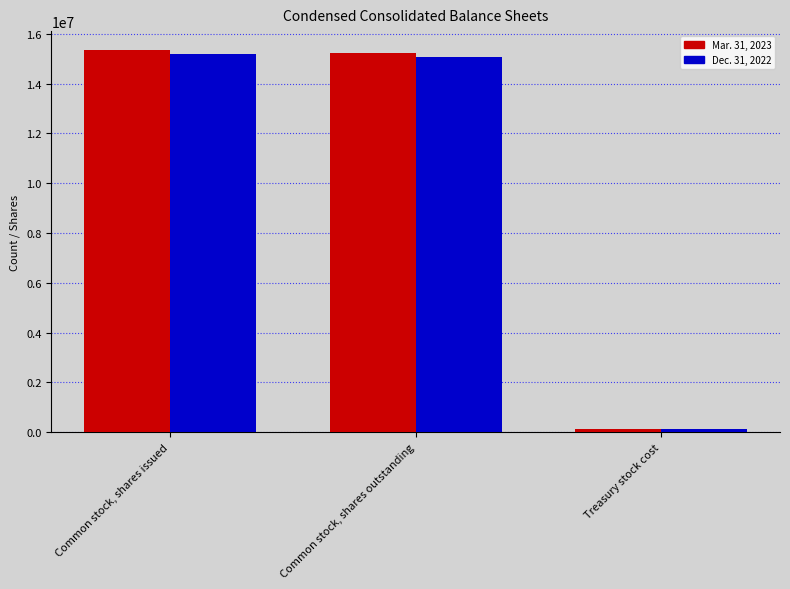

Reading left to right, what are all the values shown in this chart?

Mar. 31, 2023: 15344077	15217905	126172
Dec. 31, 2022: 15207714	15081542	126172